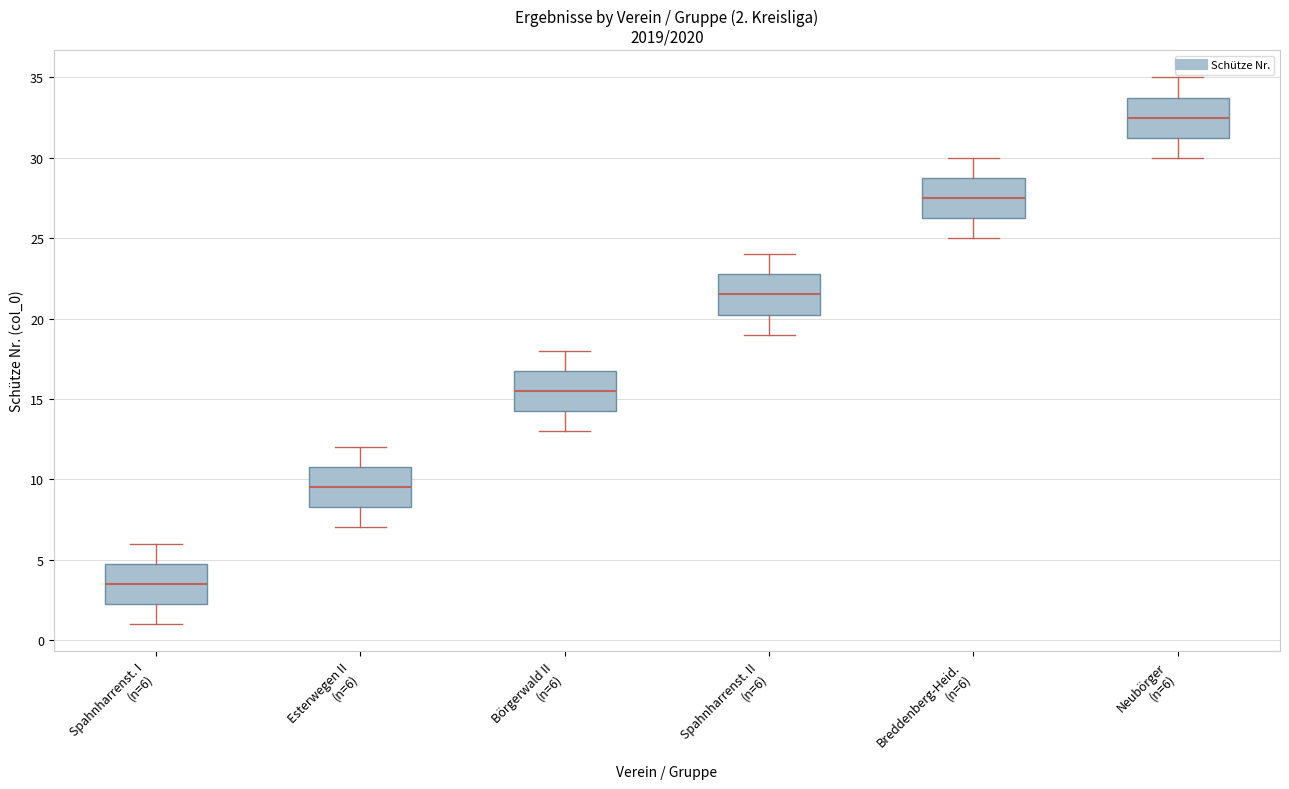

Which box has the highest median line?

Neubörger (n=6)